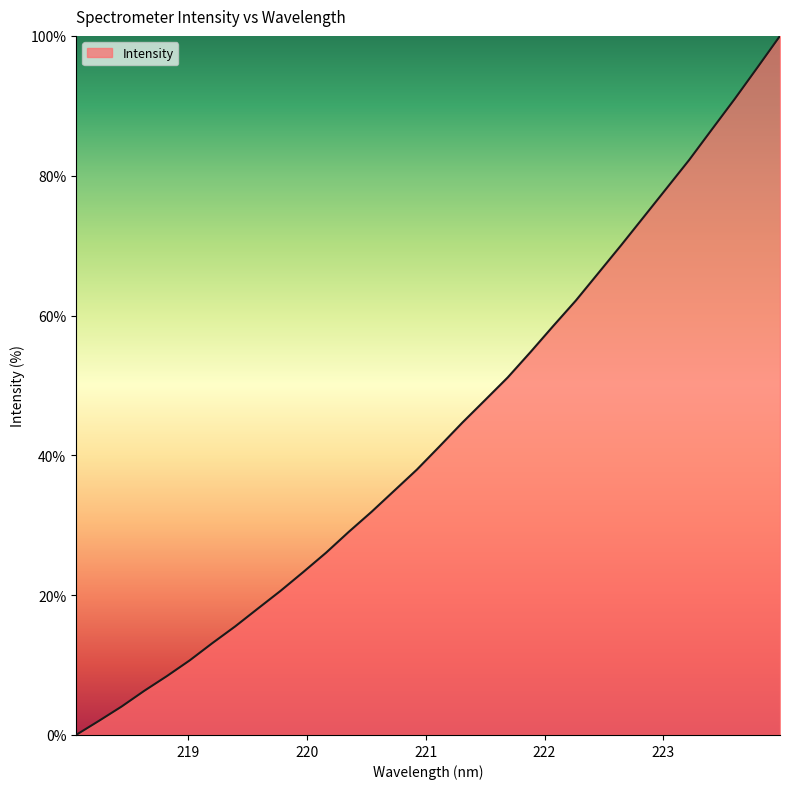

What is the difference between the maximum and minimum values?

100.0